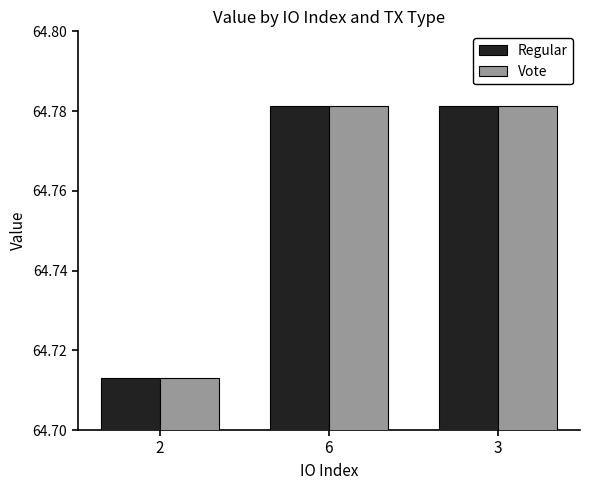

The value of Regular at 3 is 86.2. True or false?

False